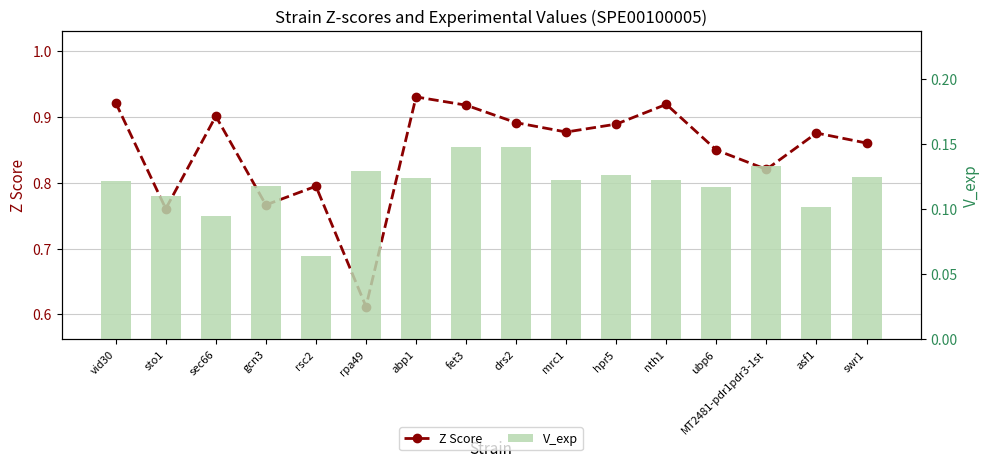

What is the difference between the highest and lowest values at sto1?

0.7